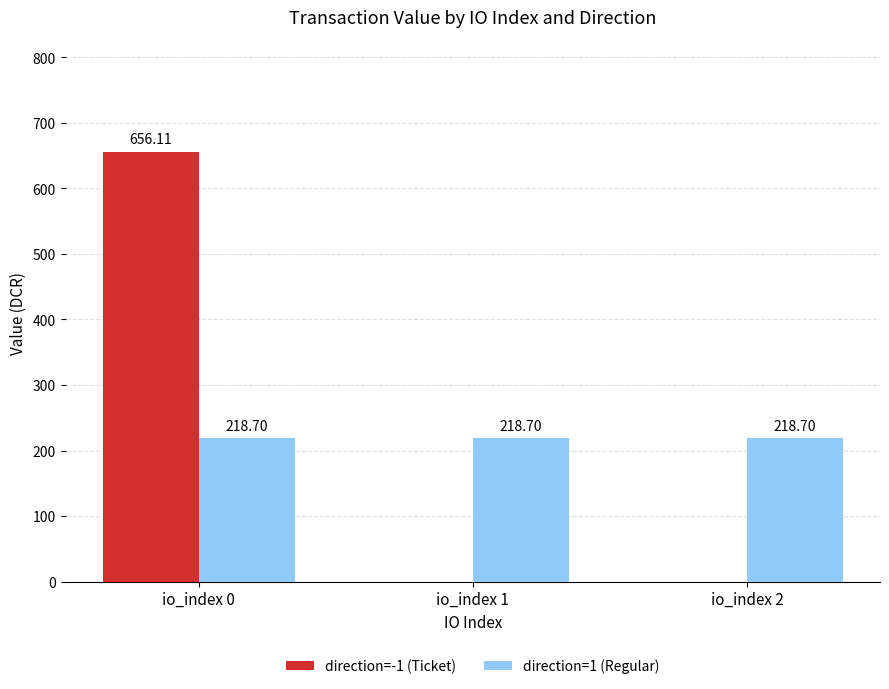

The direction=1 (Regular) series shows 218.7 at io_index 0. True or false?

True